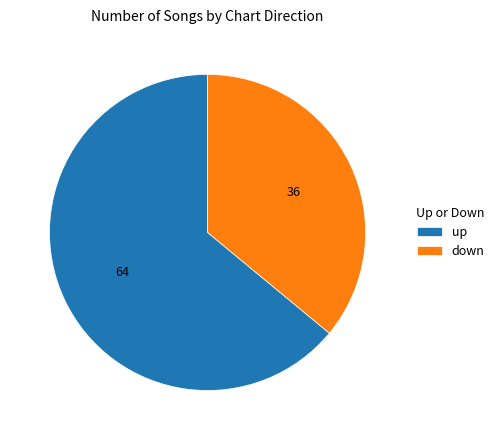

Which has a higher value, down or up?

up